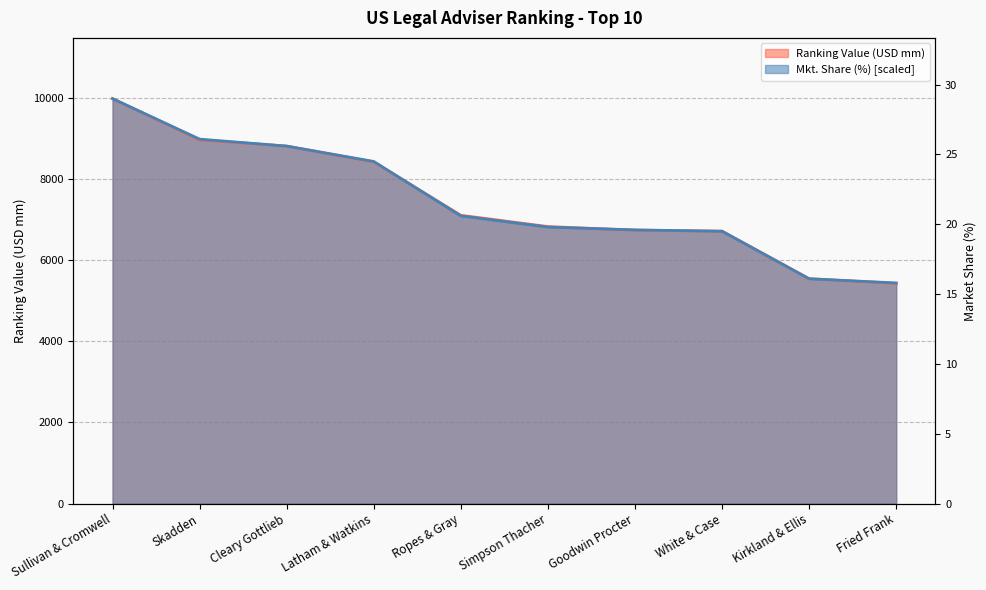

At which label is Ranking Value (USD mm) closest to 7703?

Ropes & Gray